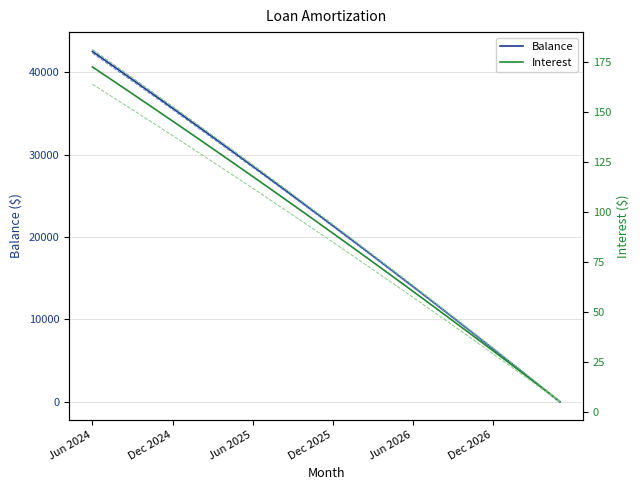

The Balance series shows 30913 at Dec 2025. True or false?

False